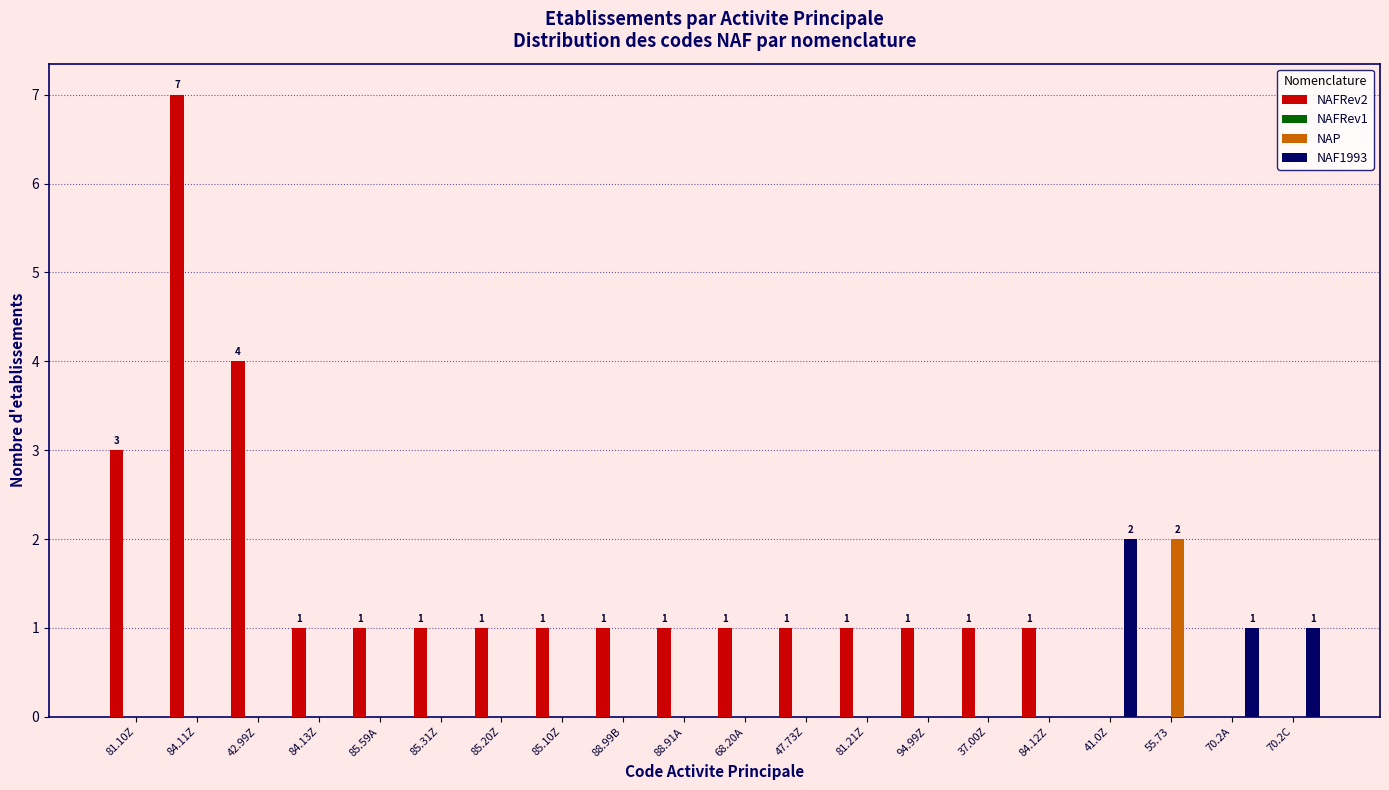

Does the chart contain stacked bars?

No